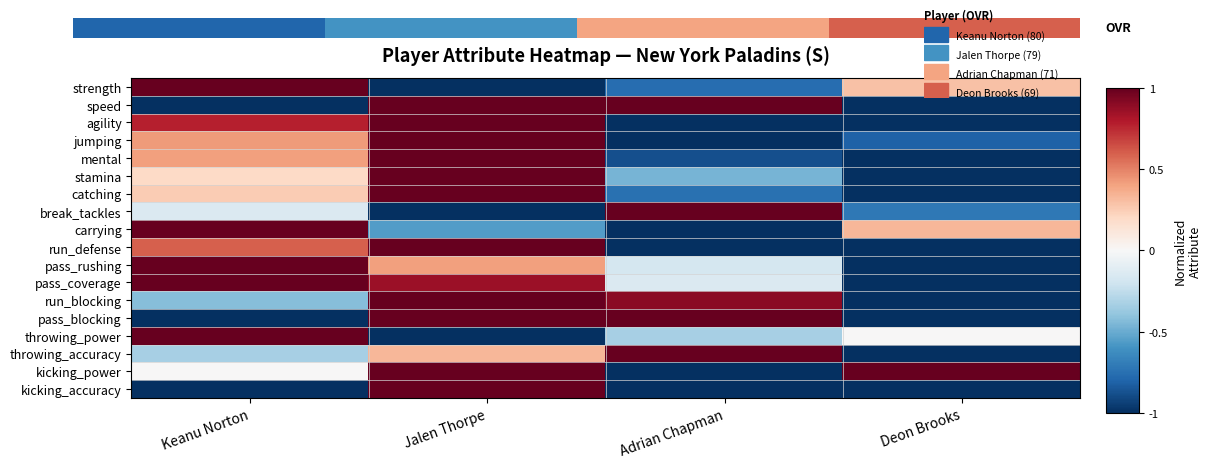

What is the total value across all series at Keanu Norton?

3.8